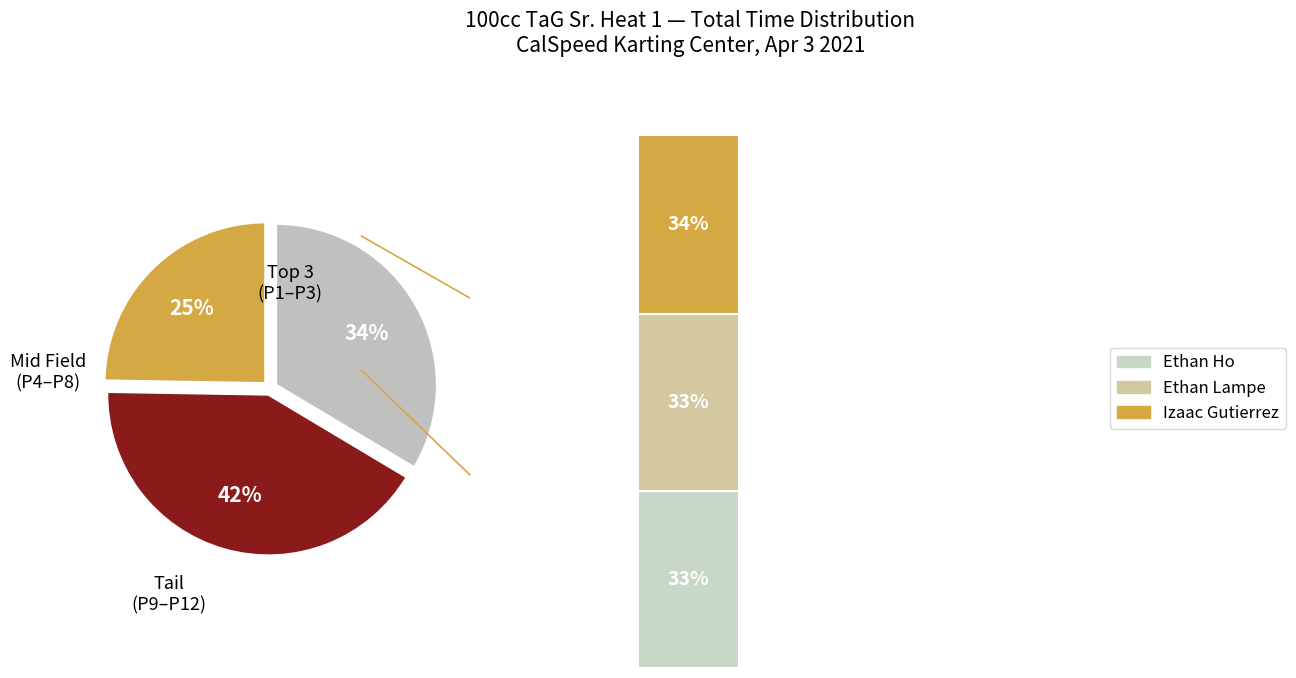

Is Juliette Jensen the majority of the pie?

No